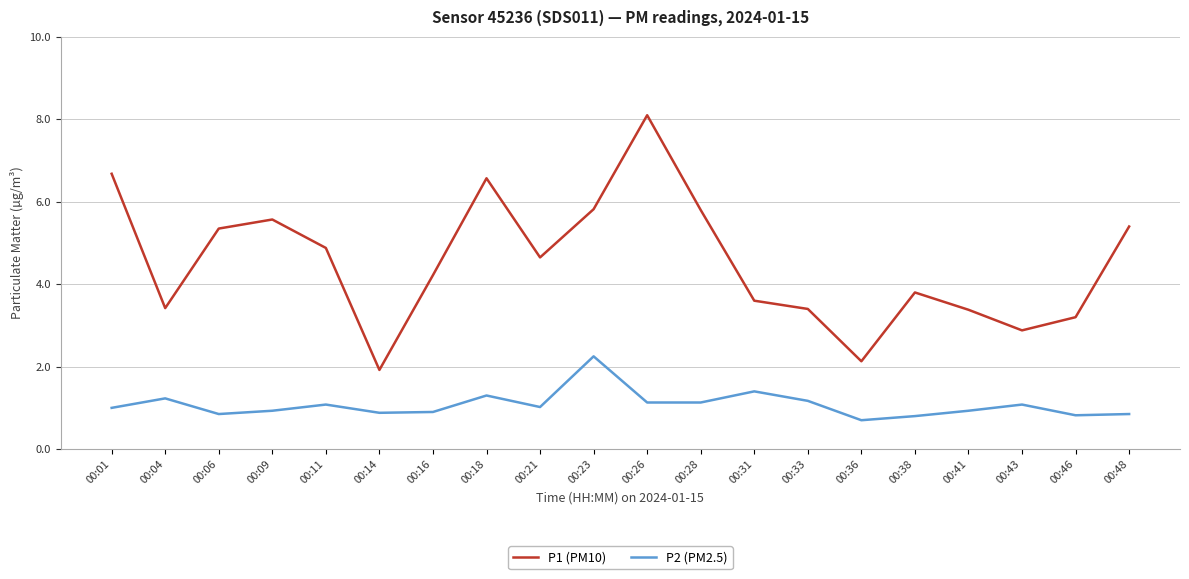

What is the difference between the maximum and minimum values in the P1 (PM10) series?

6.2